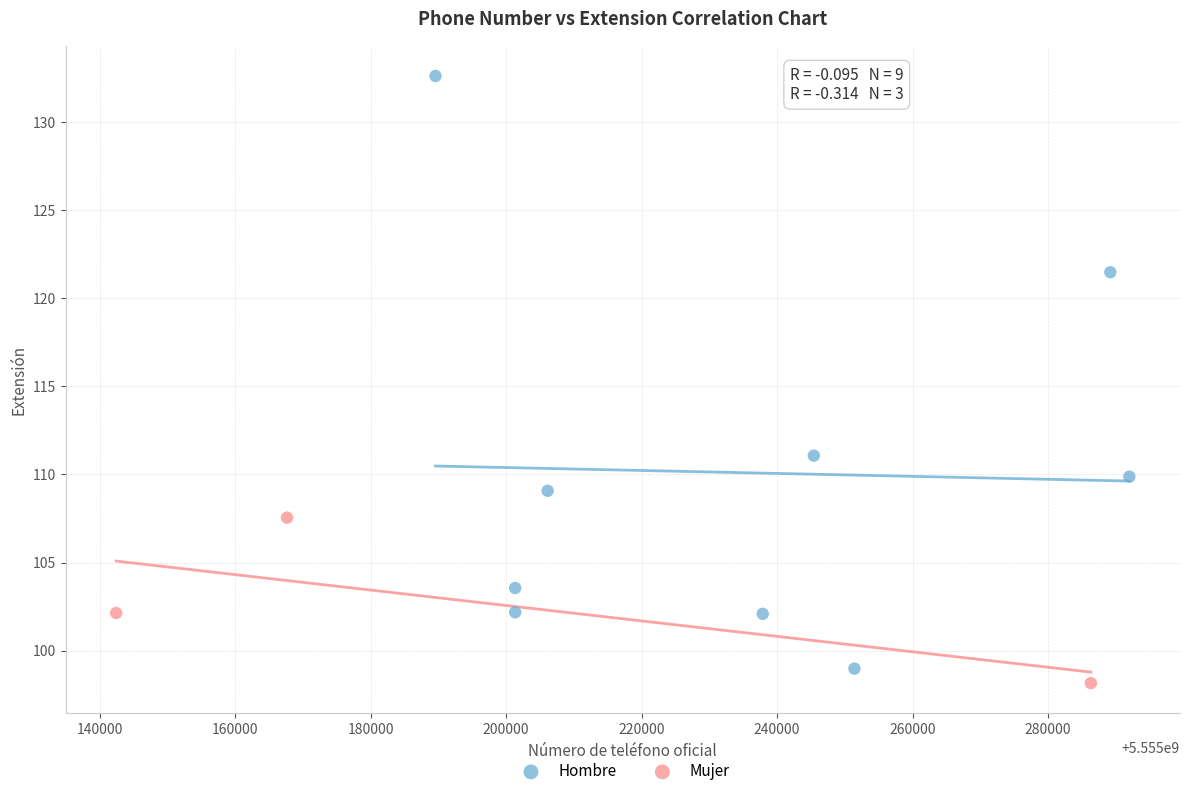

Which series contains the highest Y value?

Hombre